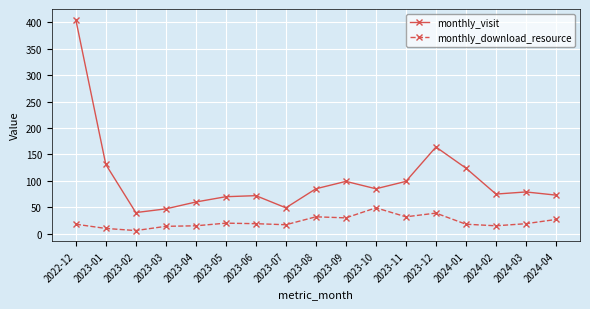

True or false: monthly_visit and monthly_download_resource intersect in this chart.

False